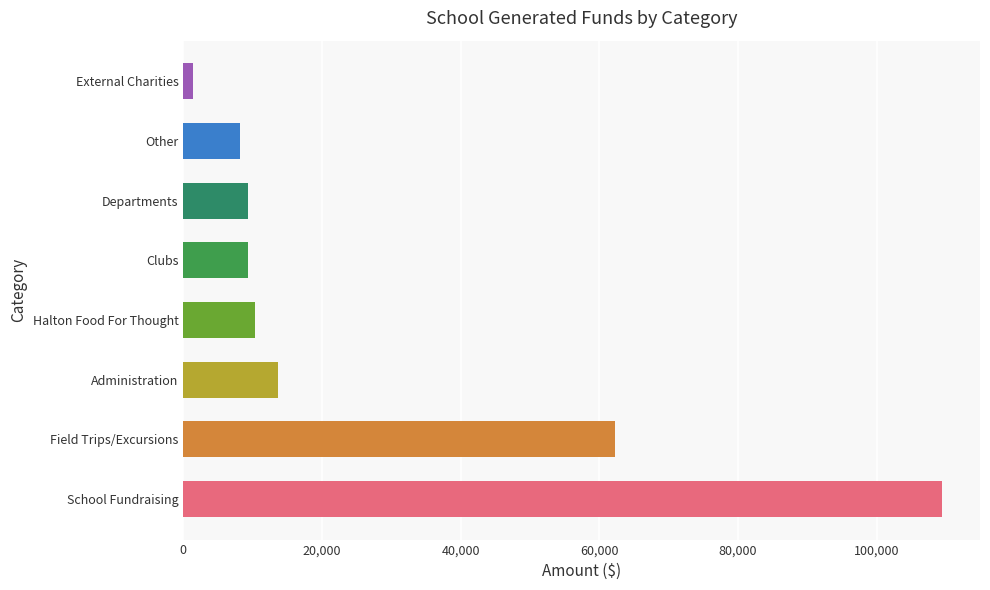

What is the maximum value shown in the chart?

109408.0